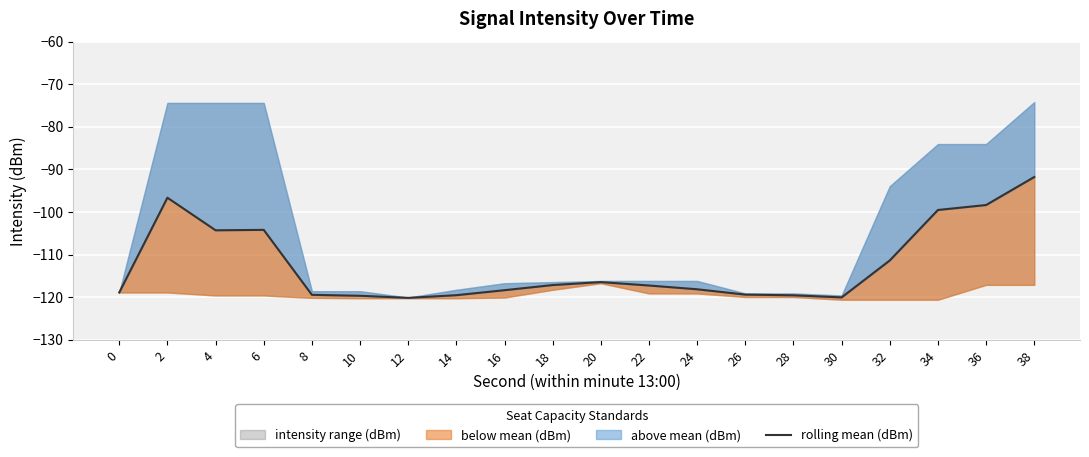

What is the sum of all values?

-2249.8